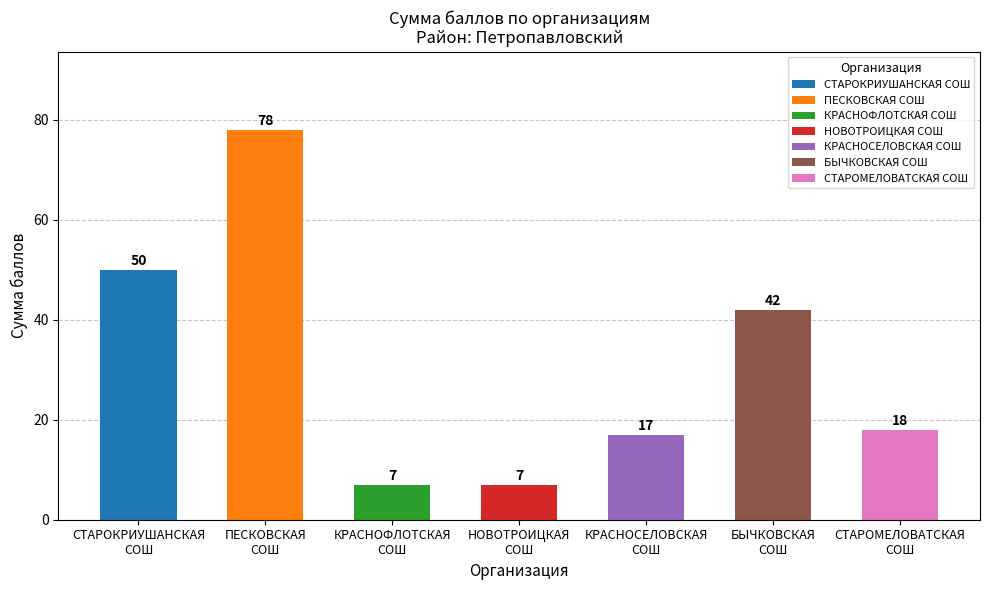

At which category does the chart reach its peak across all series?

ПЕСКОВСКАЯ
СОШ